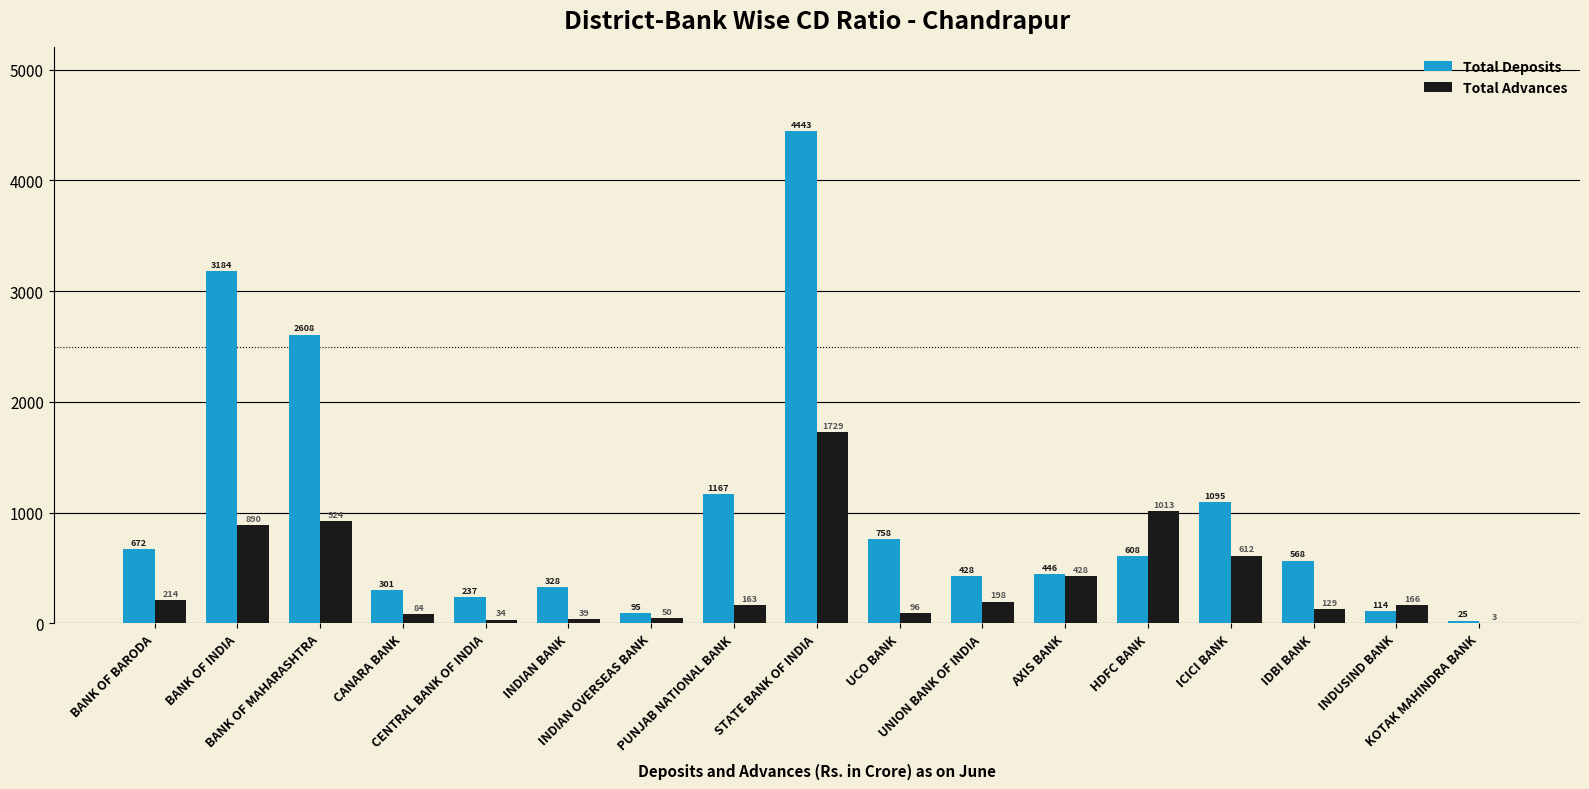

Between BANK OF BARODA and BANK OF MAHARASHTRA, which series saw the biggest shift?

Total Deposits